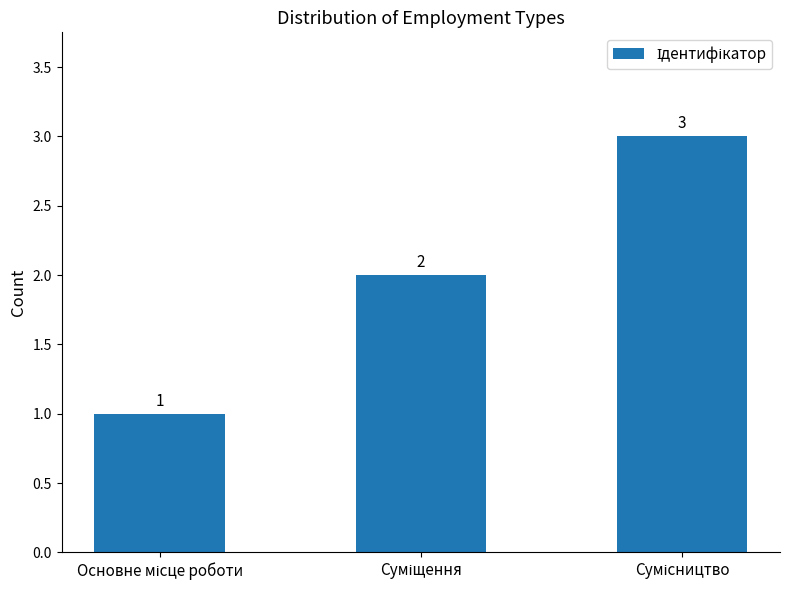

What is the maximum value shown in the chart?

3